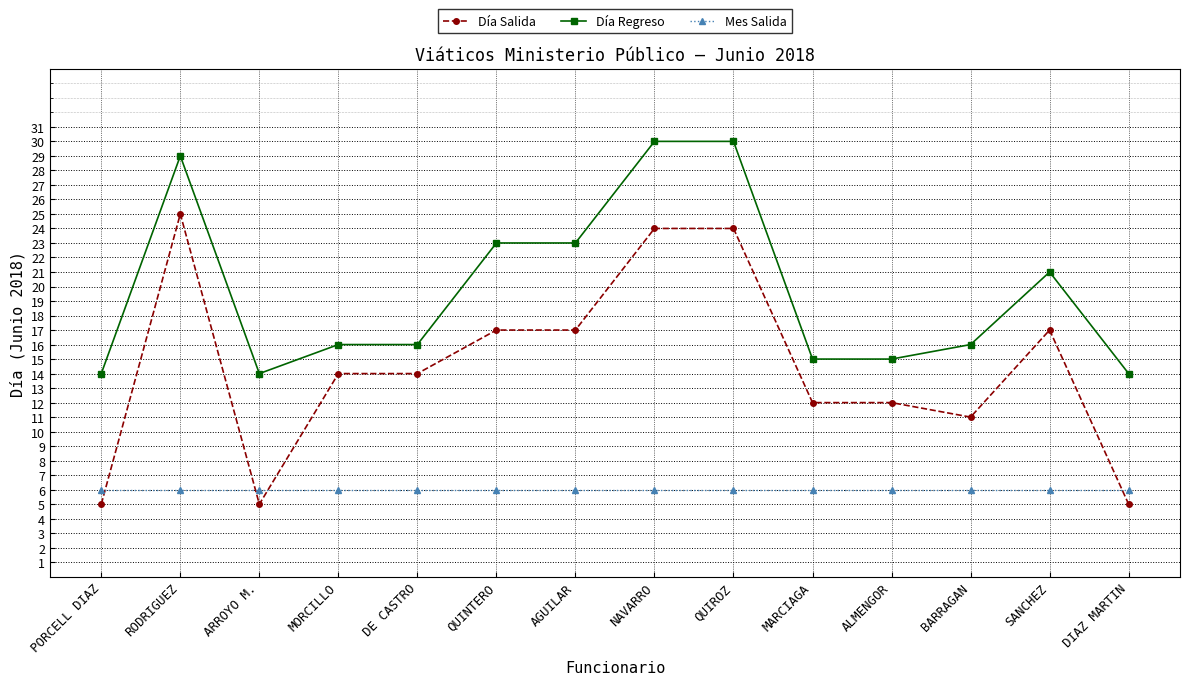

What is the approximate value of Mes Salida at QUINTERO?

6